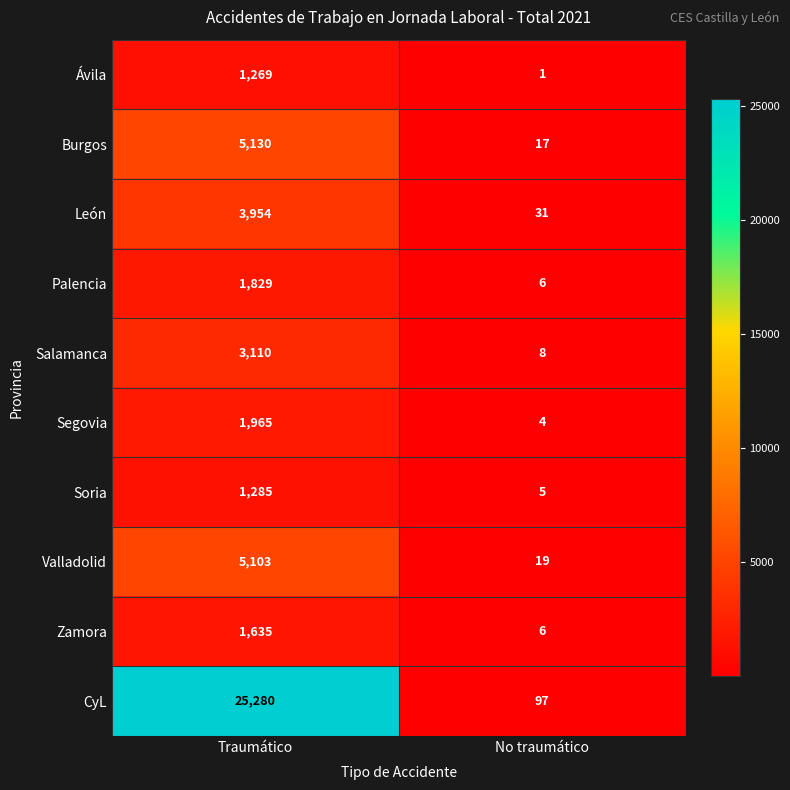

What is the greatest value displayed?

25280